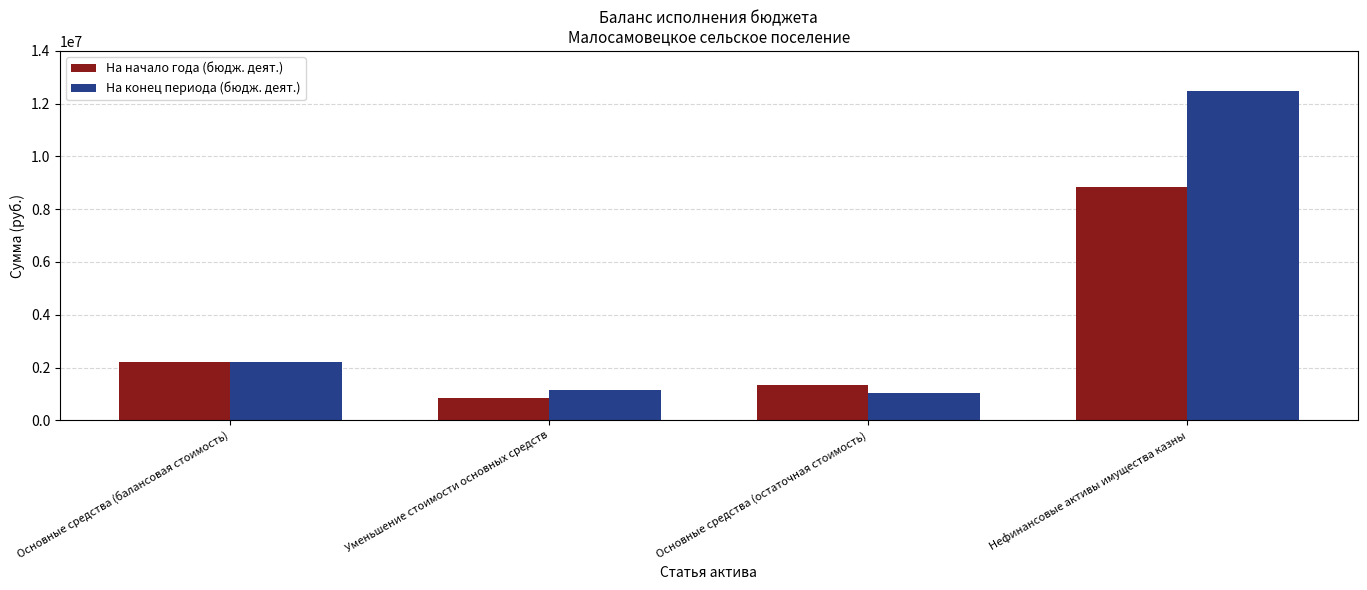

What is the sum of all На начало года (бюдж. деят.) values?

13219456.6